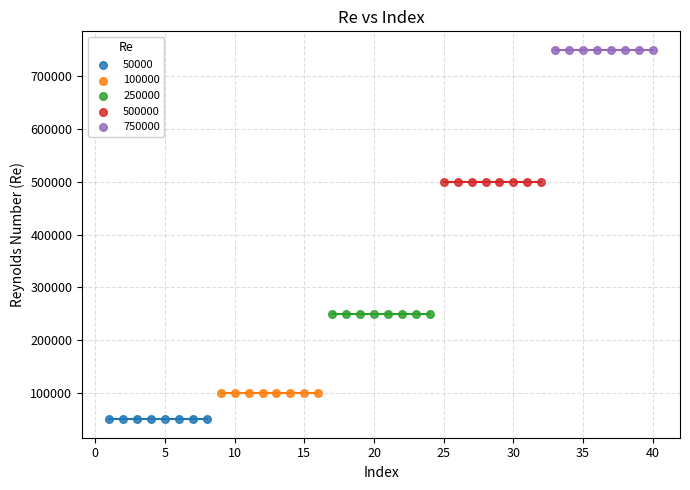

Which series reaches the minimum Y coordinate?

50000